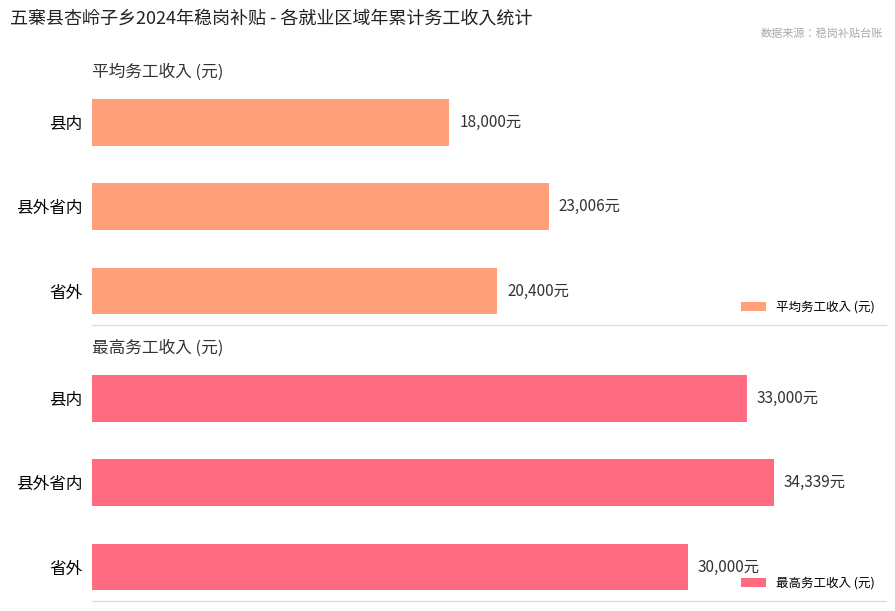

The 平均务工收入 (元) series shows 26133 at 县内. True or false?

False